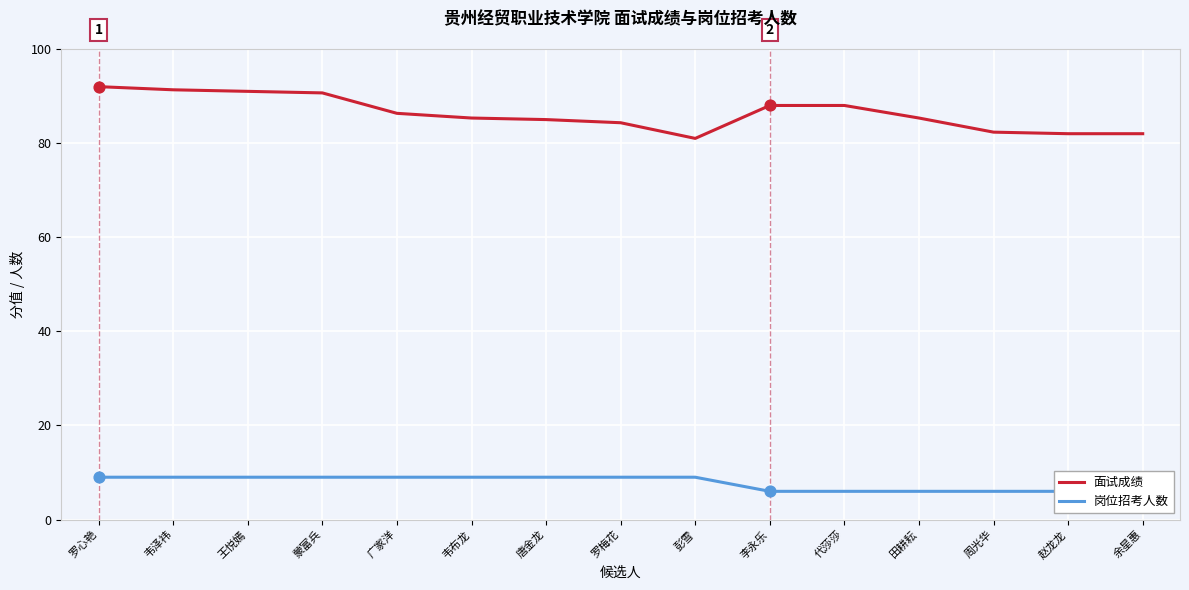

What are all the series names shown in the legend?

面试成绩, 岗位招考人数